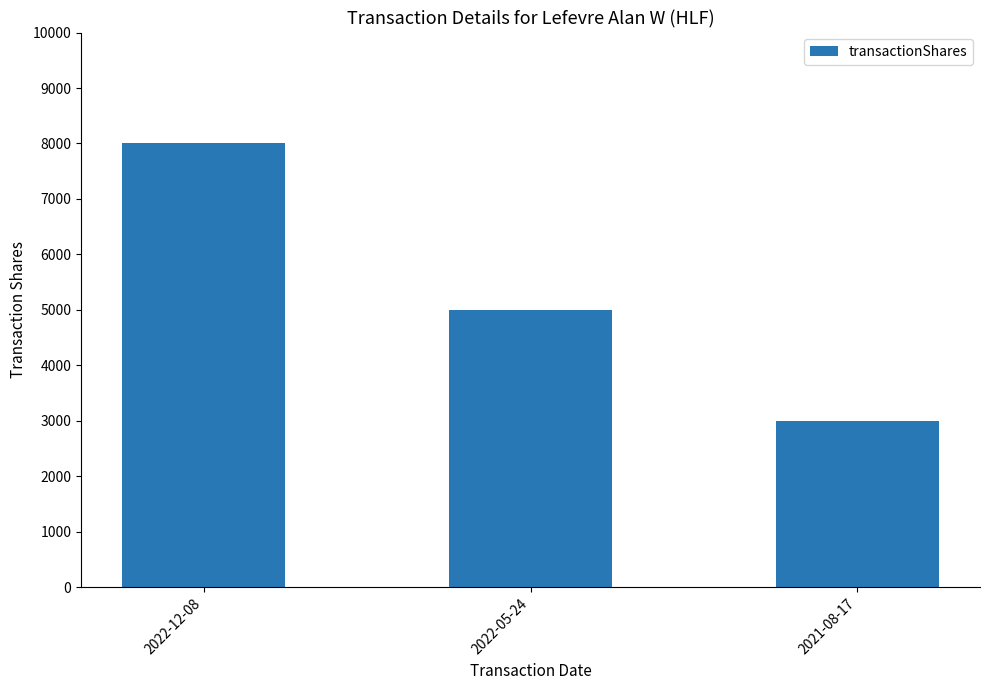

What is the difference between the values at 2022-12-08 and 2021-08-17?

5000